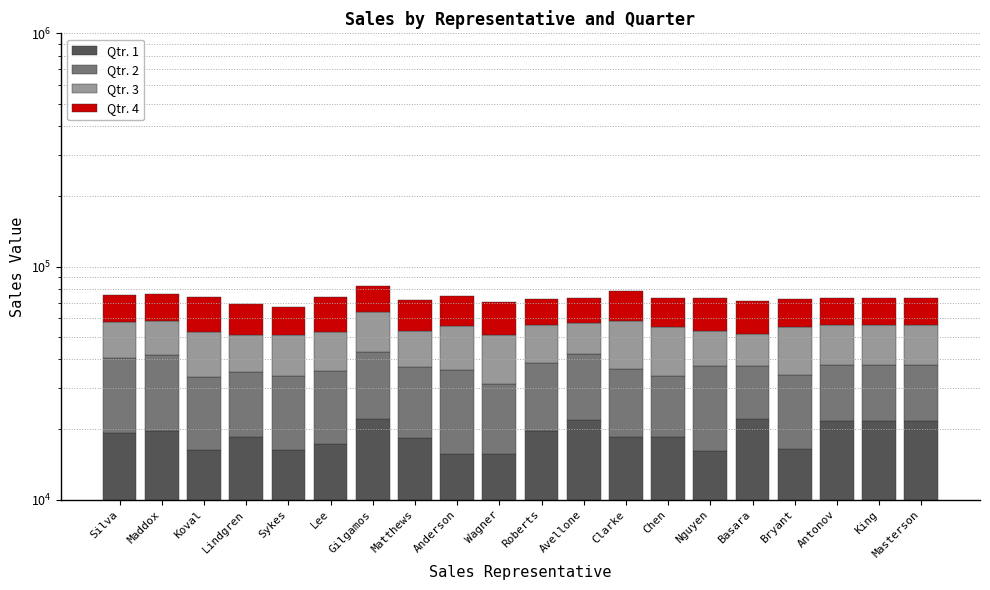

What is the difference between the highest and lowest values at Roberts?

3124